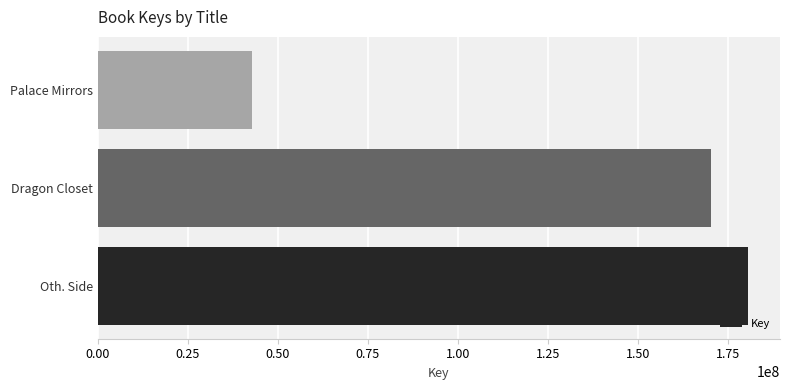

True or false: the data shows 180476679 at Oth. Side.

True